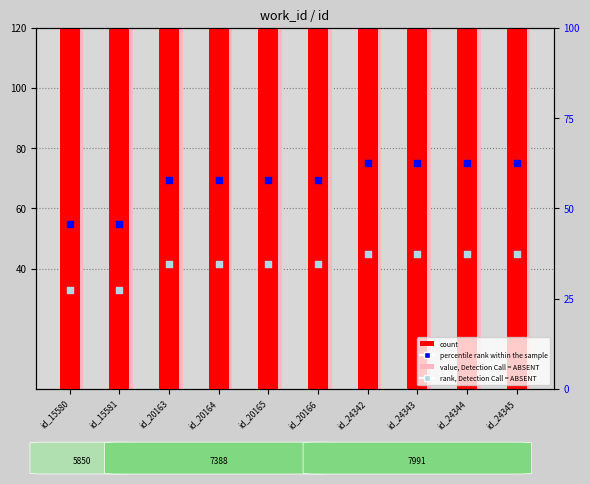

Which series reaches the maximum Y coordinate?

count